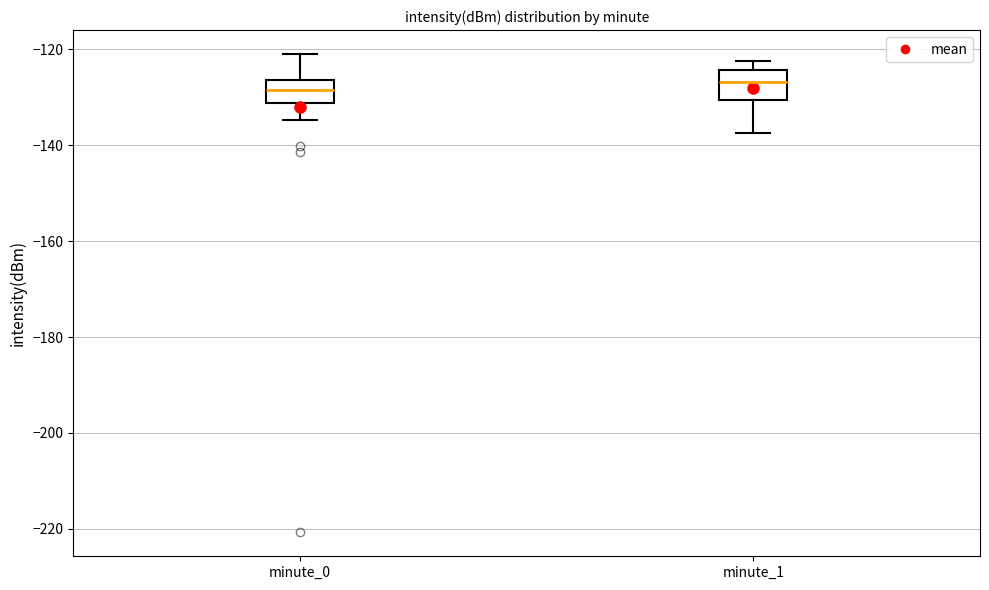

Reading left to right, read every box against the y-axis: the position of its median line, the range the box covers, and the ends of its whiskers. The values are not printed on the chart, so give them approximately, as read against the axis.

minute_0: median -128, box -132 to -126, whiskers -134 to -122
minute_1: median -126, box -130 to -124, whiskers -138 to -122